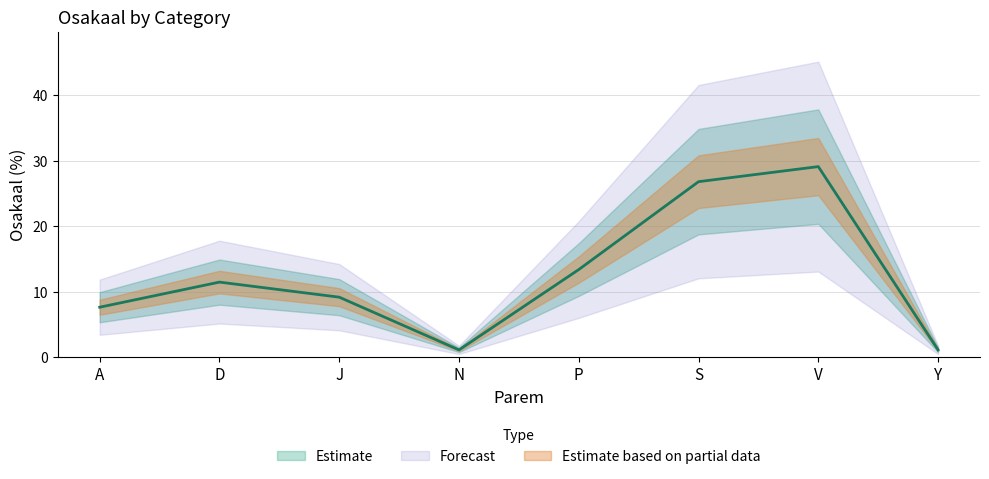

What is the average value?

12.5